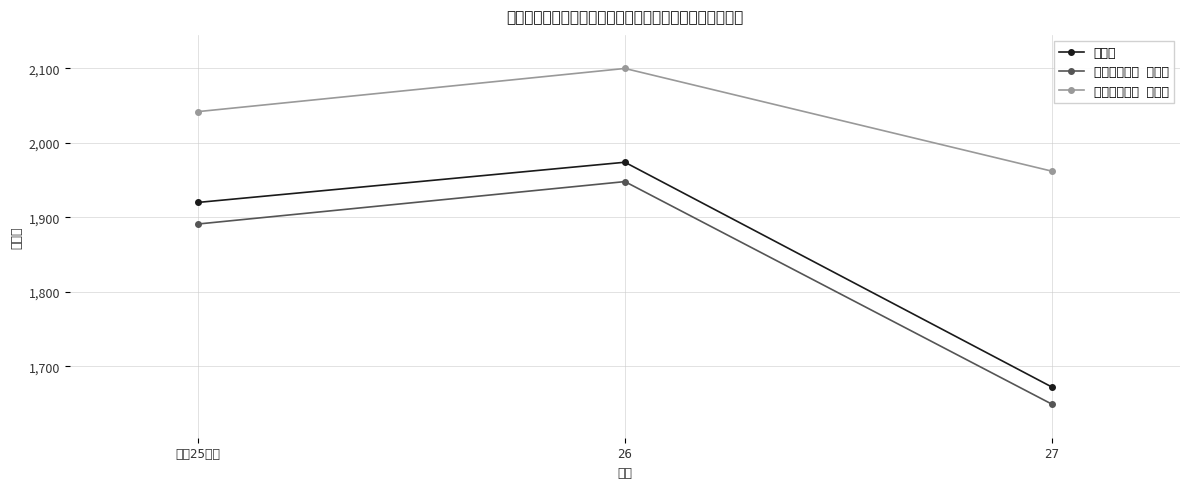

At which label is （再掲）相談 実人員 closest to 1798?

平成25年度